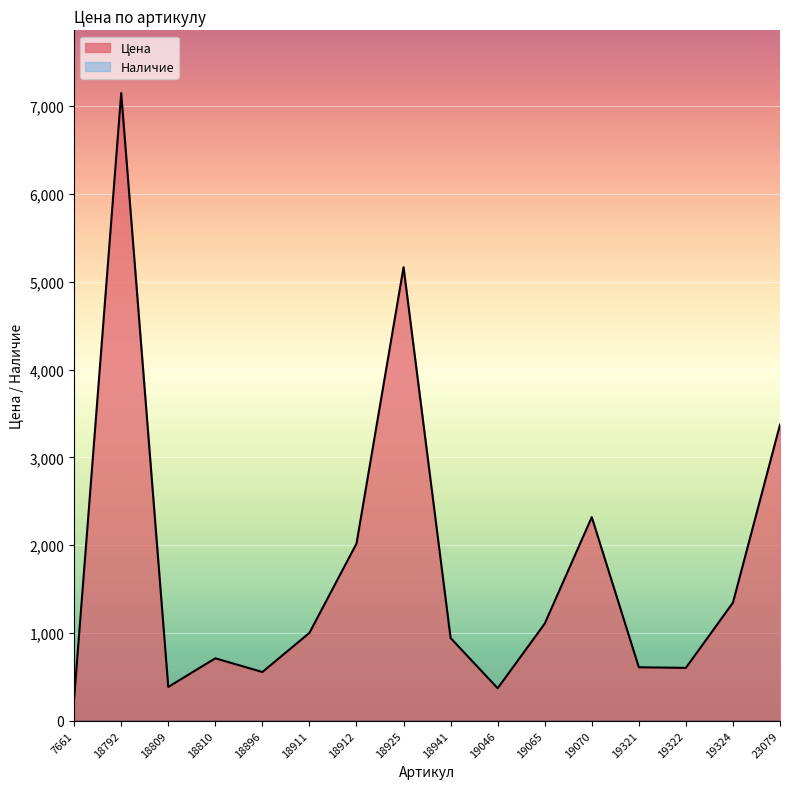

What is the value of the 4th point from the left?

711